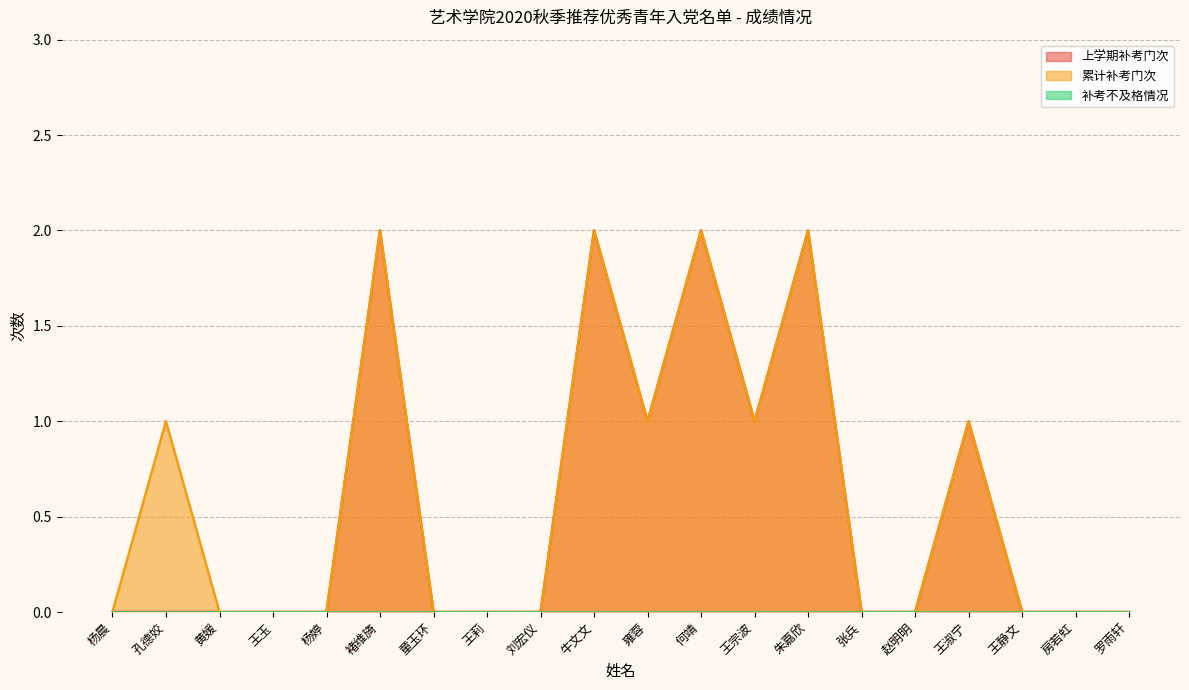

Rank the series by their maximum value, from highest to lowest.

上学期补考门次, 累计补考门次